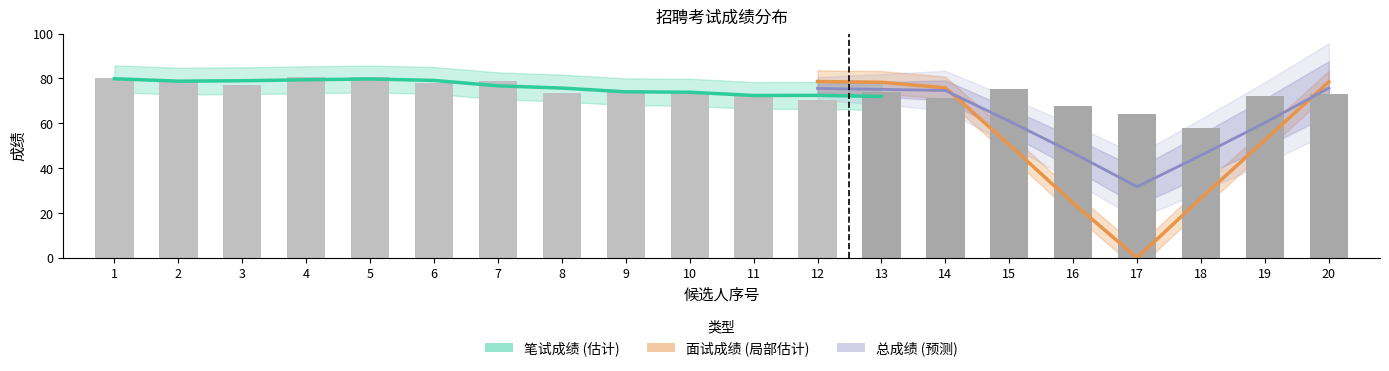

Count the number of data series in this chart.

3